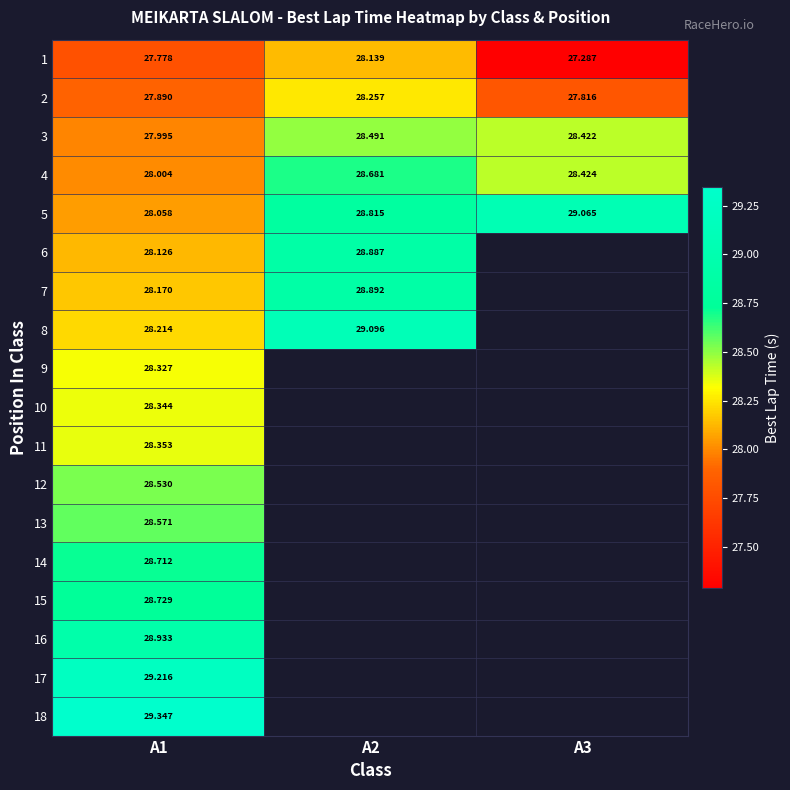

True or false: 11 has a value of 28.4 at A1.

True